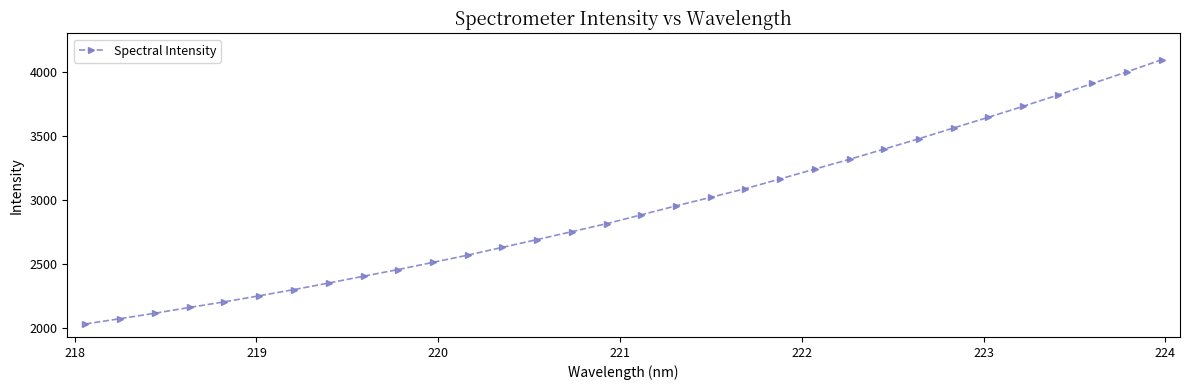

How many distinct data groups are displayed?

1